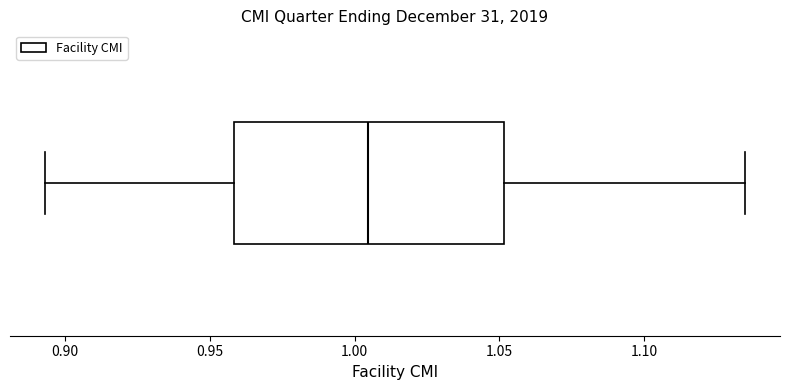

Transcribe this box plot: give where the median line is, the range the box spans, and where the two whiskers end, as read against the x-axis. The values are not printed on the chart, so give them approximately, as read against the axis.

median 1.005, box 0.960 to 1.050, whiskers 0.895 to 1.135